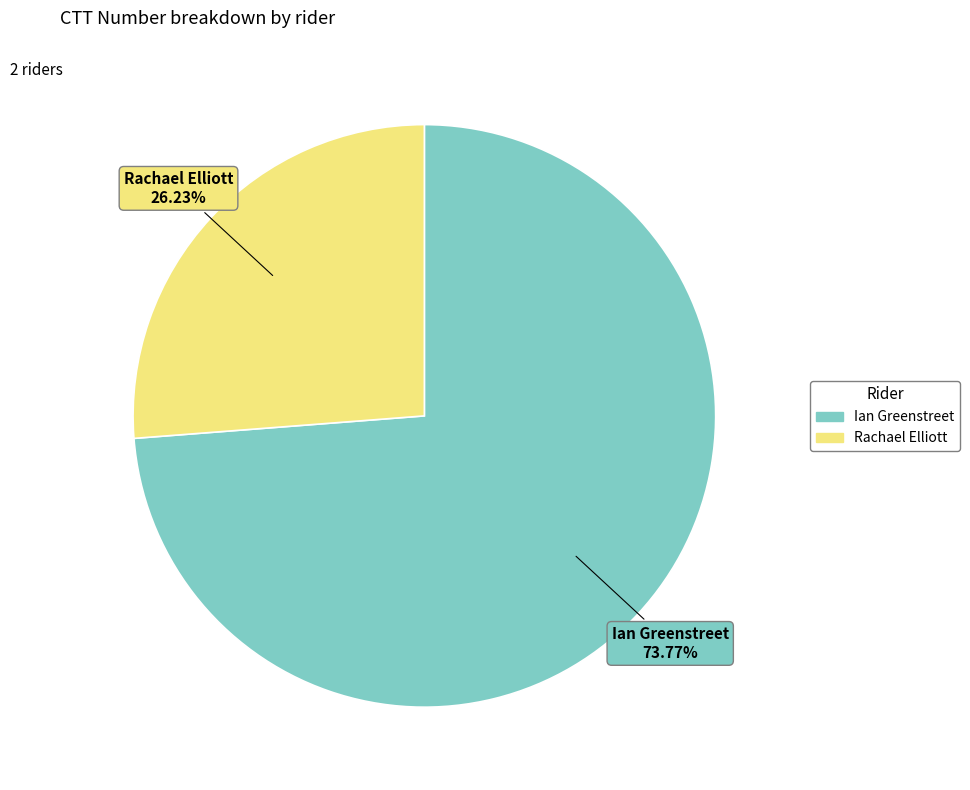

How many slices are in this pie chart?

2